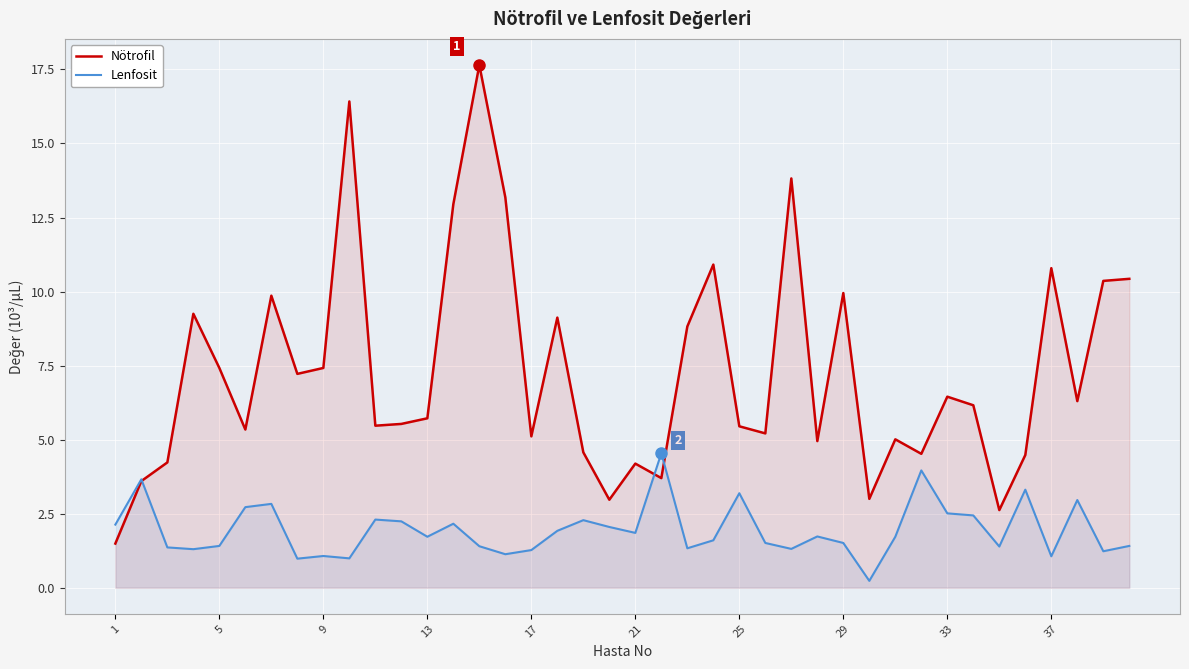

How many data points in Lenfosit are less than 1?

3